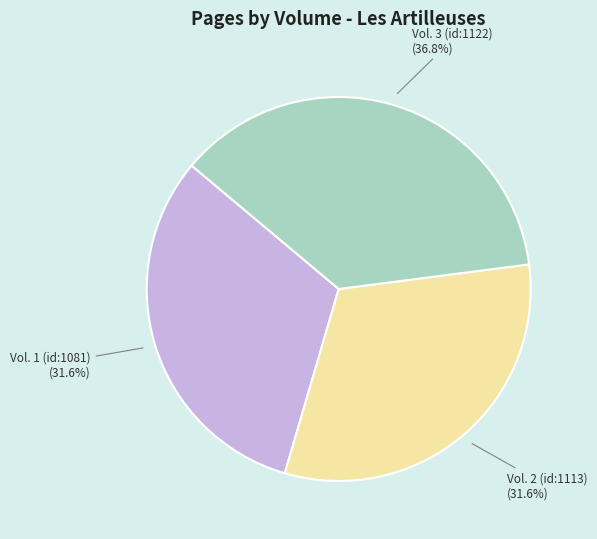

What is the ratio of the value at Vol. 3 (id:1122) to the value at Vol. 1 (id:1081)?

1.2